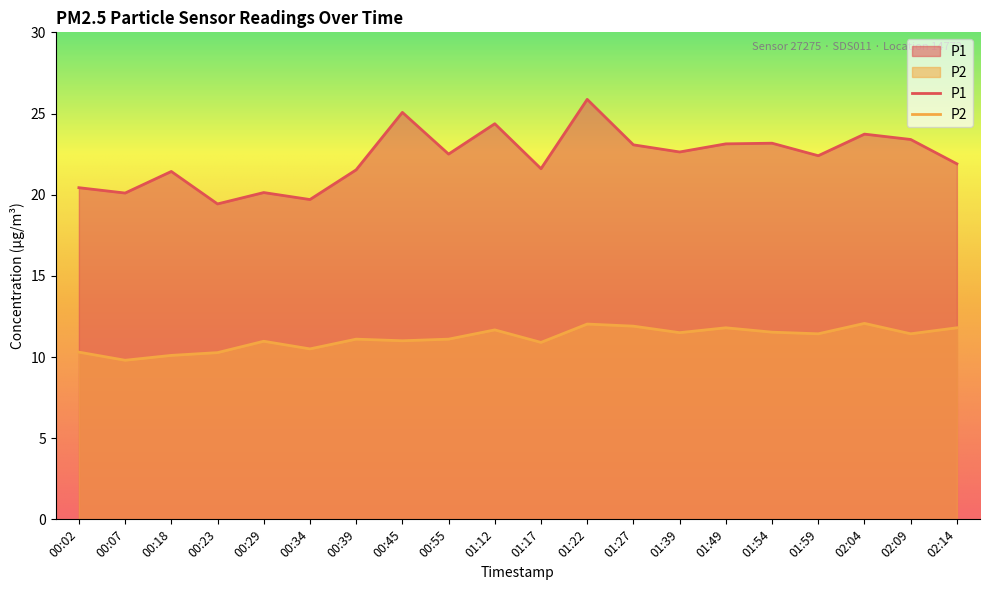

Which has a higher value, 00:34 or 00:55?

00:55